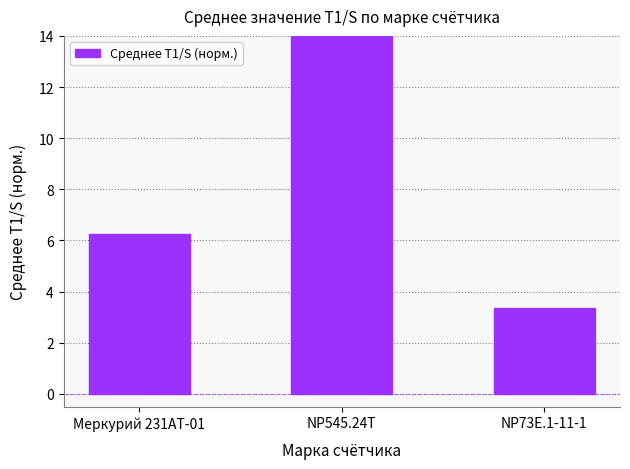

Are the bars horizontal?

No